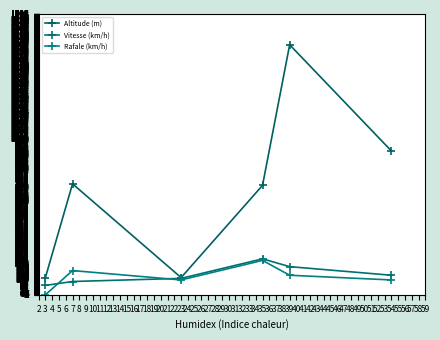

What is the total value across all series at 3?

170